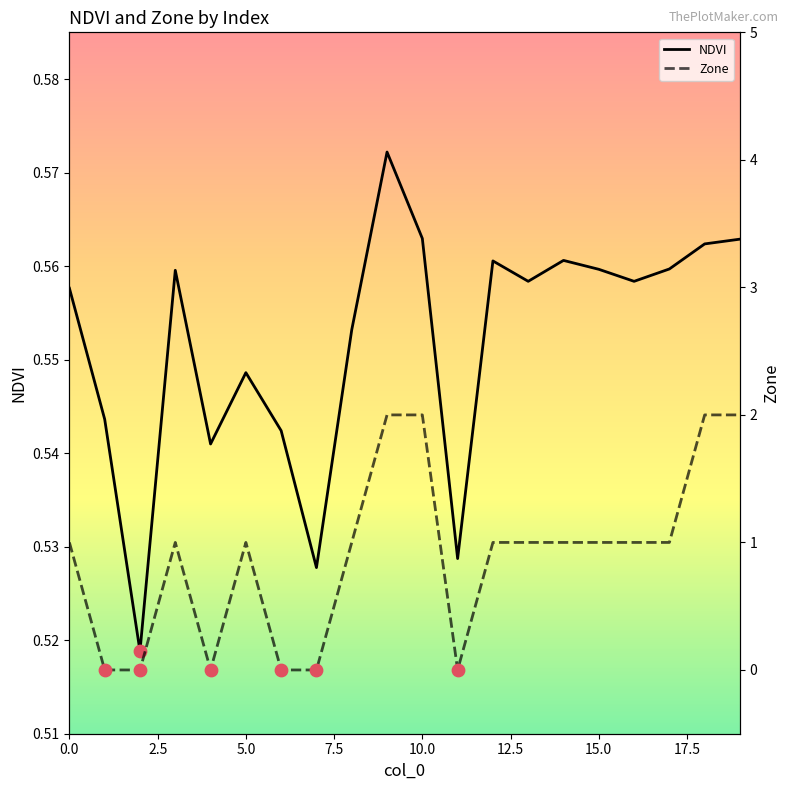

Which series has the widest spread of Y values?

Zone